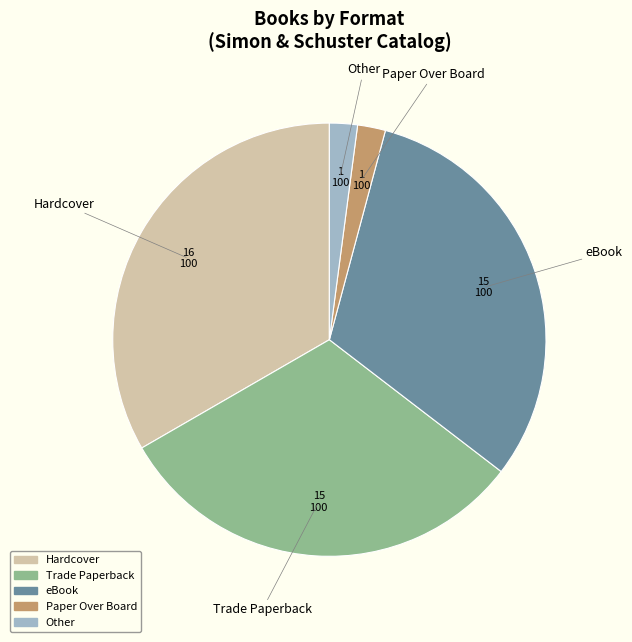

Does any single category account for the majority?

No